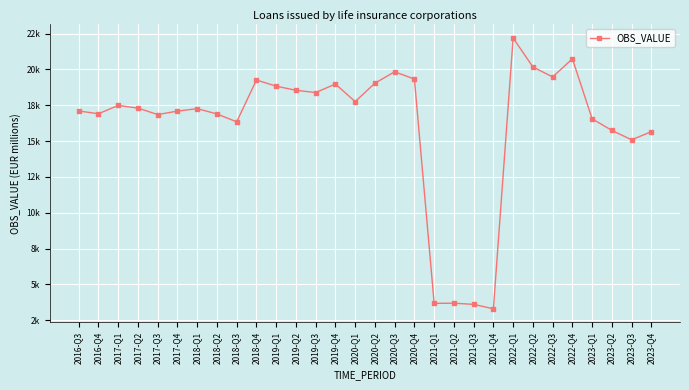

What is the change in value from 2018-Q1 to 2021-Q3?

-13655.9